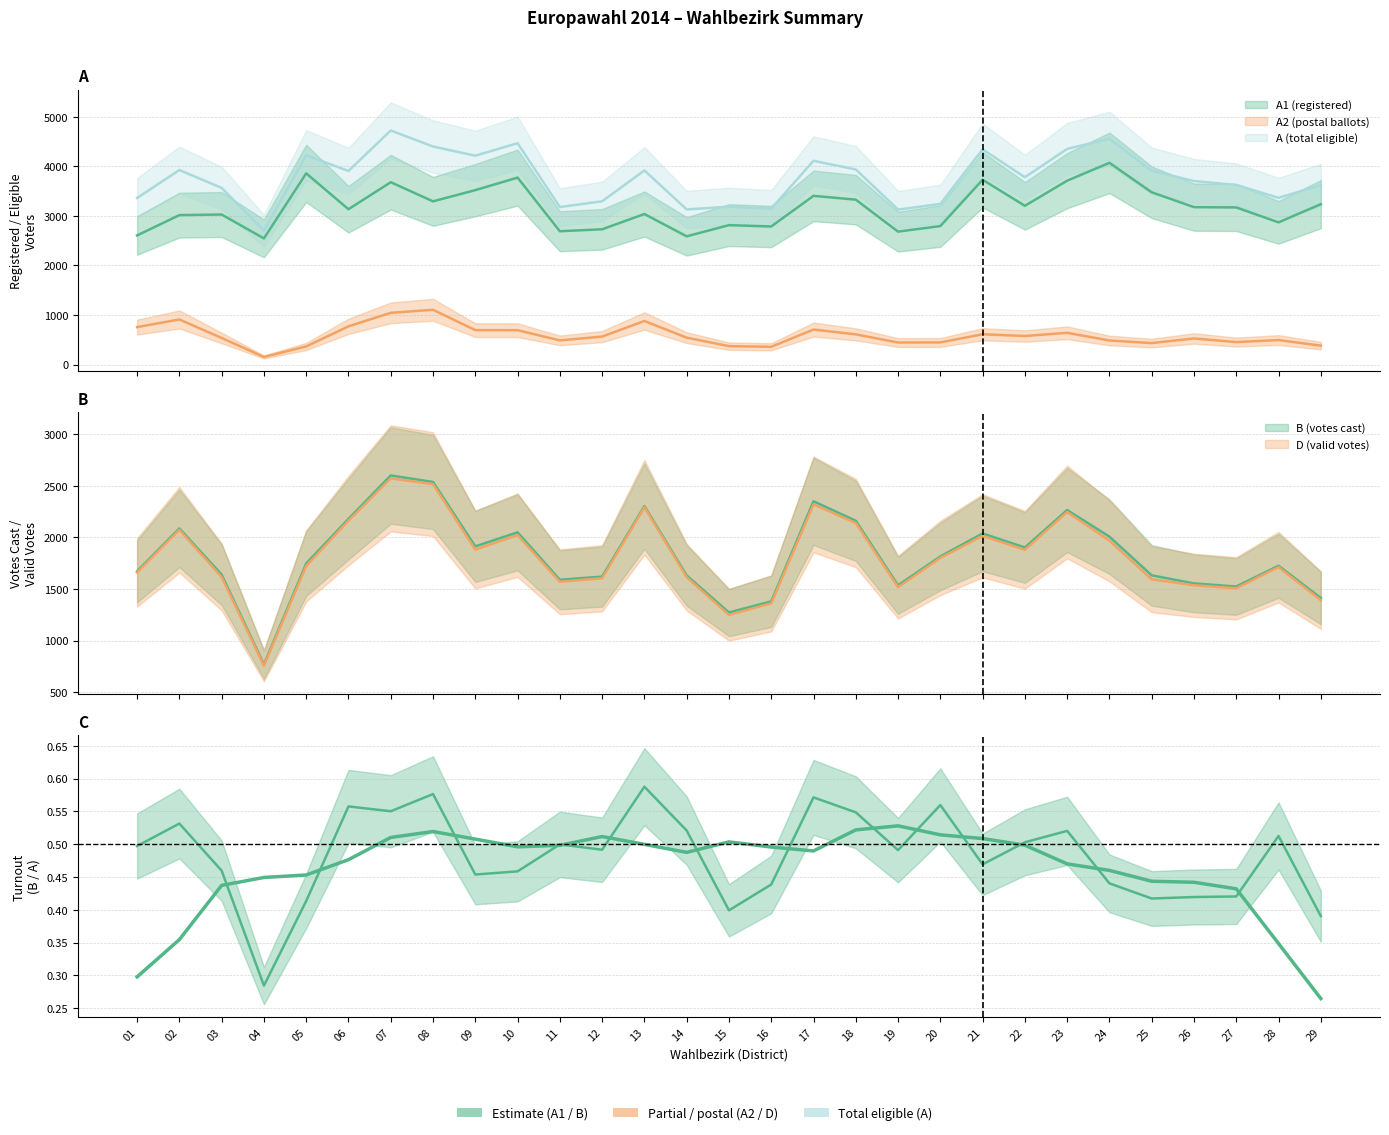

Which has a higher value, 13 or 25?

25